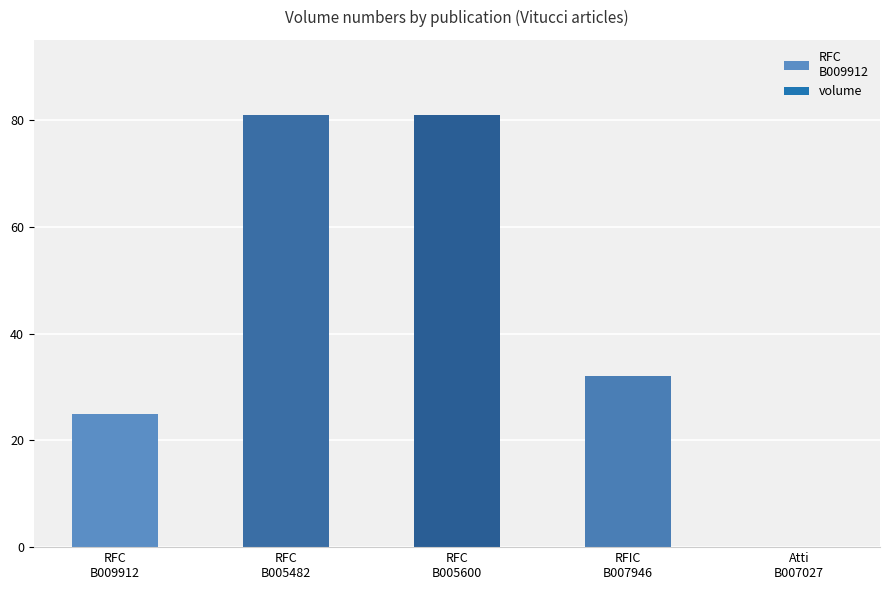

Reading left to right, transcribe all the data shown in this chart.

25	81	81	32	0